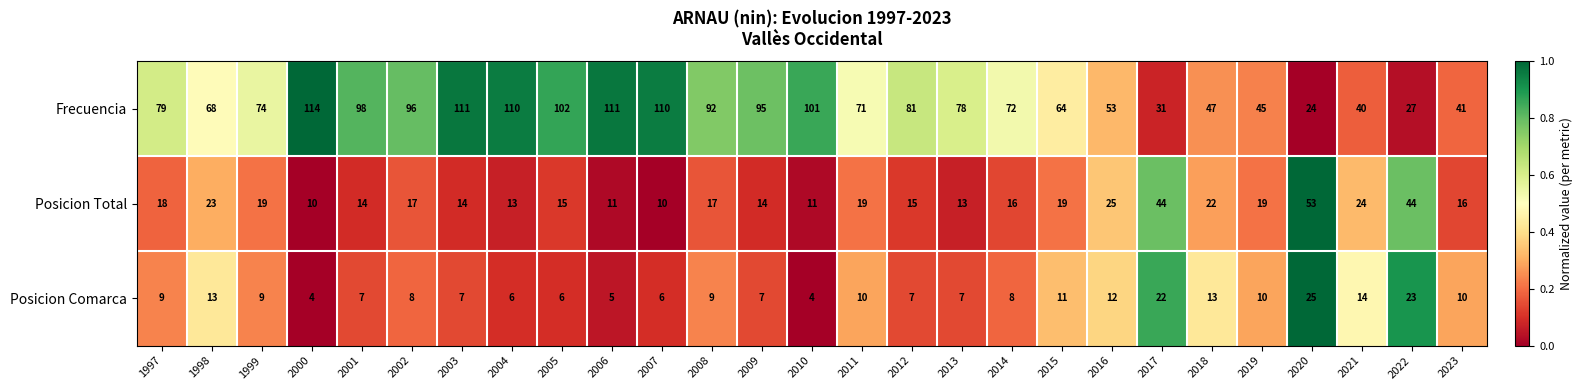

Which category has the highest value across all series?

2000